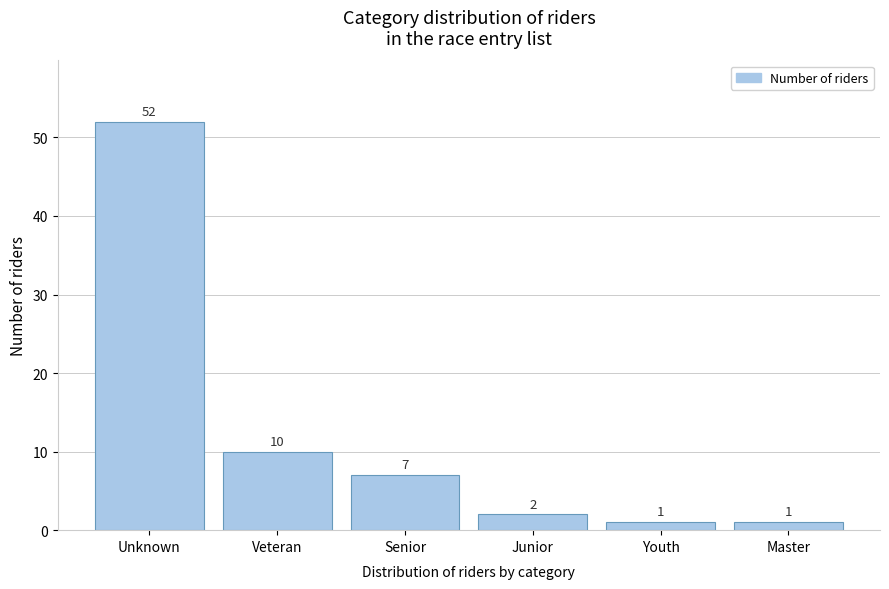

Reading right to left, extract all data points from this chart.

Master=1	Youth=1	Junior=2	Senior=7	Veteran=10	Unknown=52